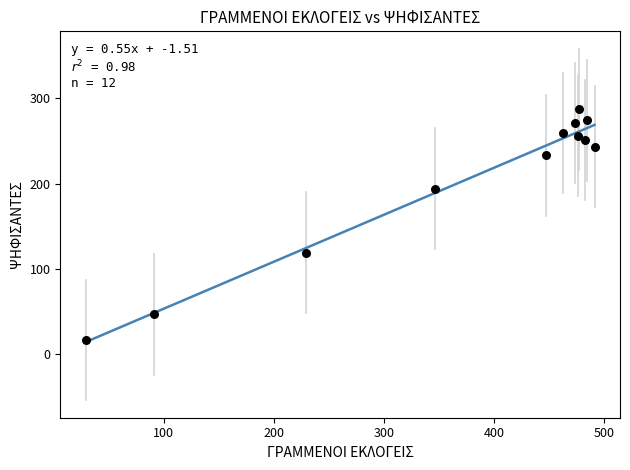

What Y value in the scatter plot is closest to 152?

119